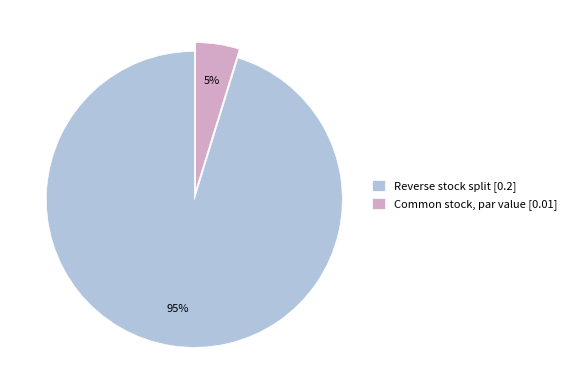

Is there any slice that represents more than half of the pie?

Yes